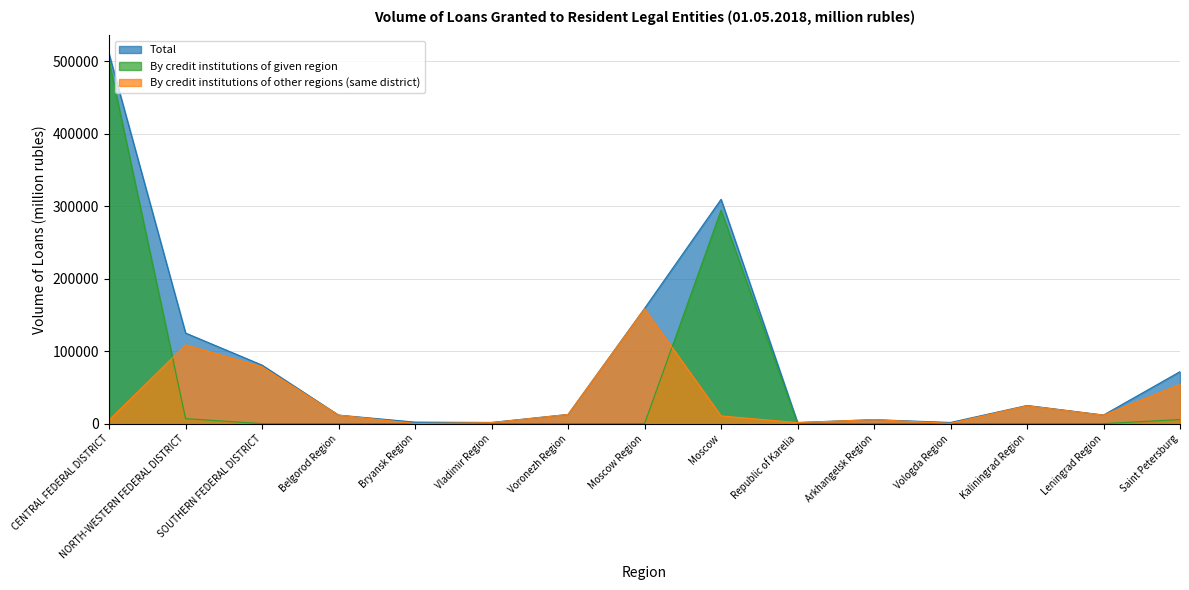

Read the By credit institutions of other regions (same district) value at NORTH-WESTERN FEDERAL DISTRICT, to the nearest 50.

108700